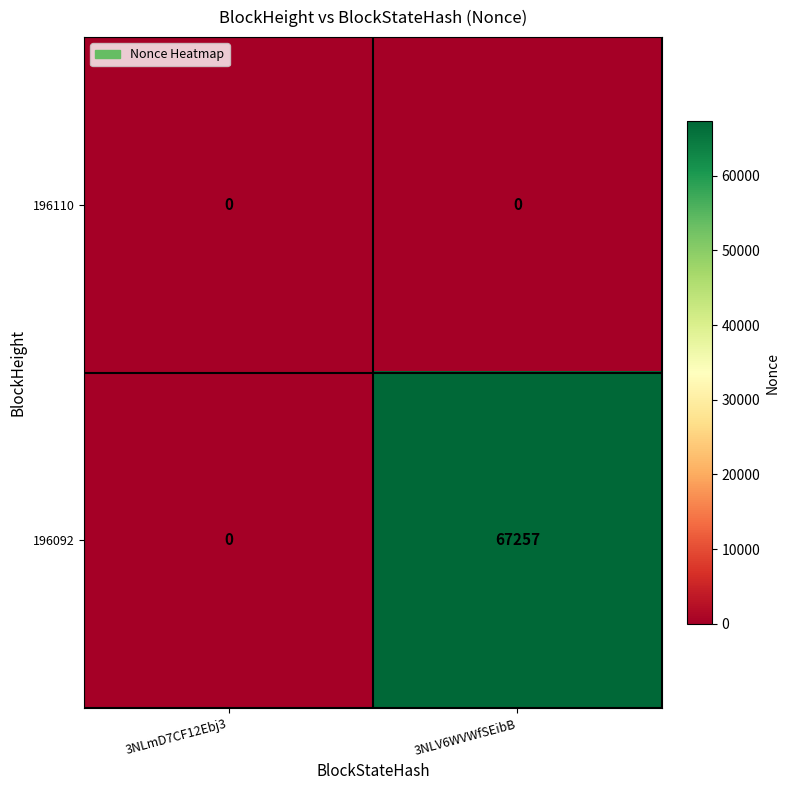

At how many categories does at least one series exceed 13757?

1